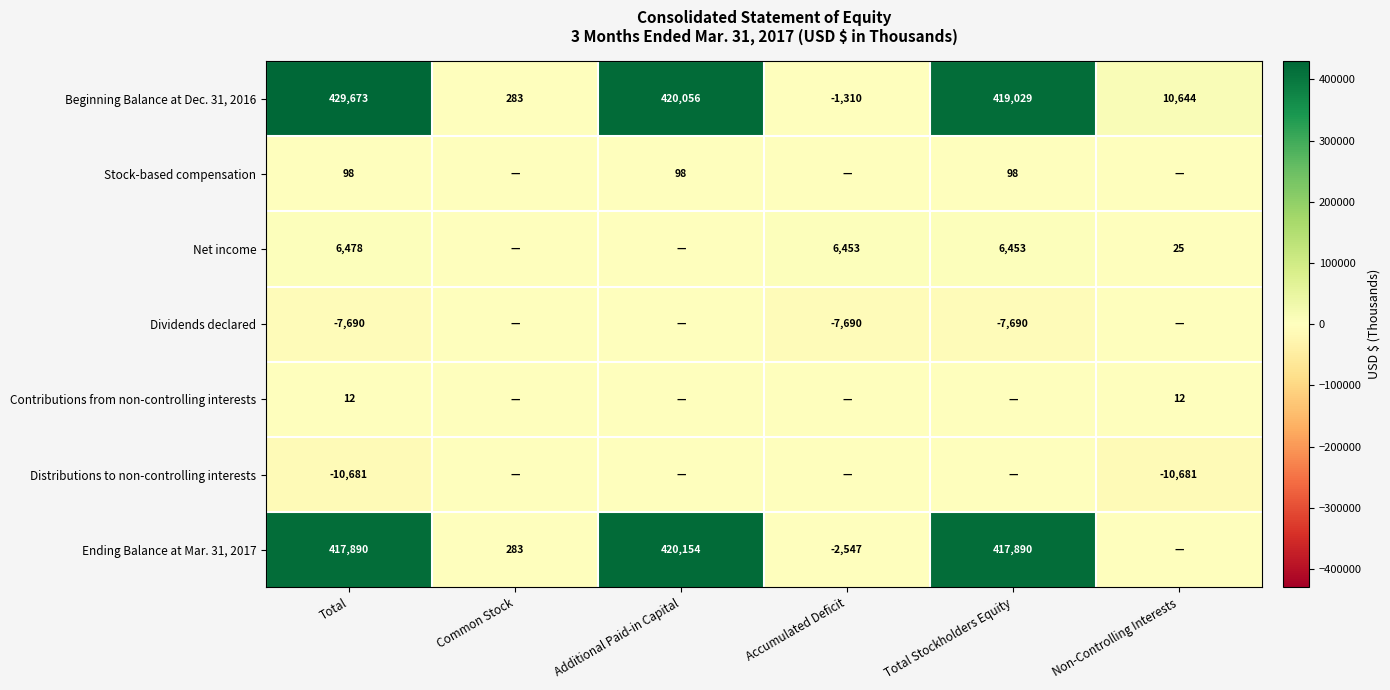

At which category is the sum across all series the highest?

Additional Paid-in Capital